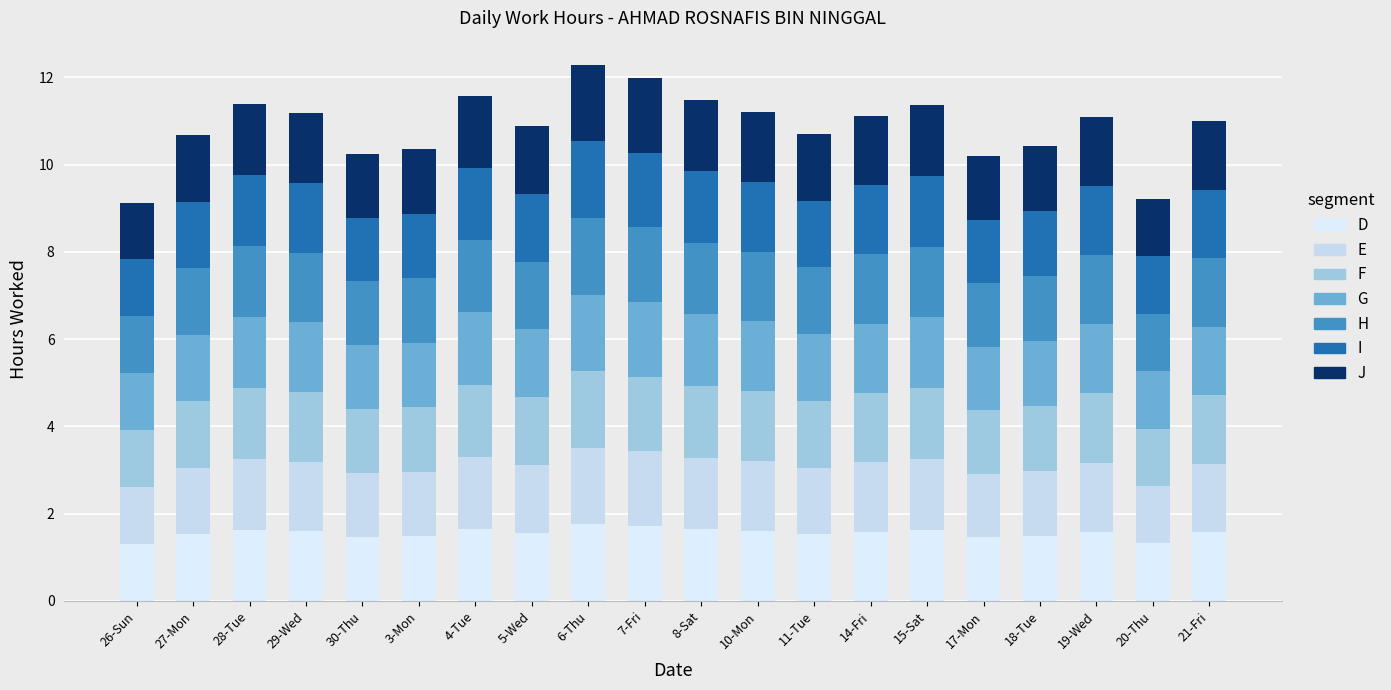

Count the number of data series in this chart.

7